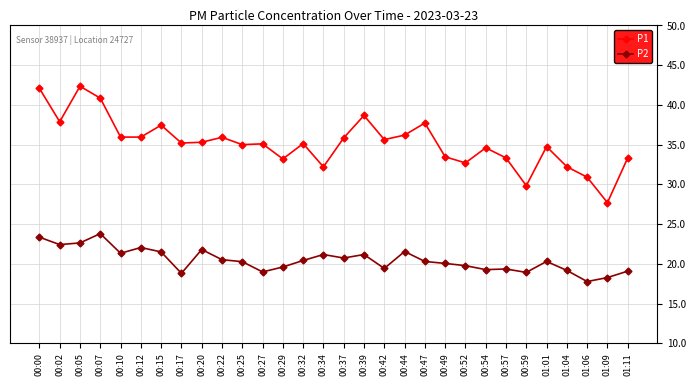

Is the value of P2 at 00:22 greater than the value of P1 at 00:37?

No